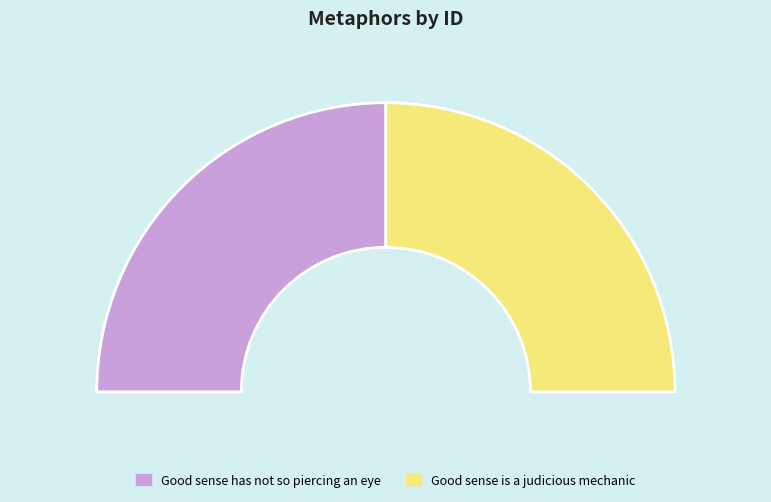

Rank the categories by value from lowest to highest.

Good sense has not so piercing an eye, Good sense is a judicious mechanic